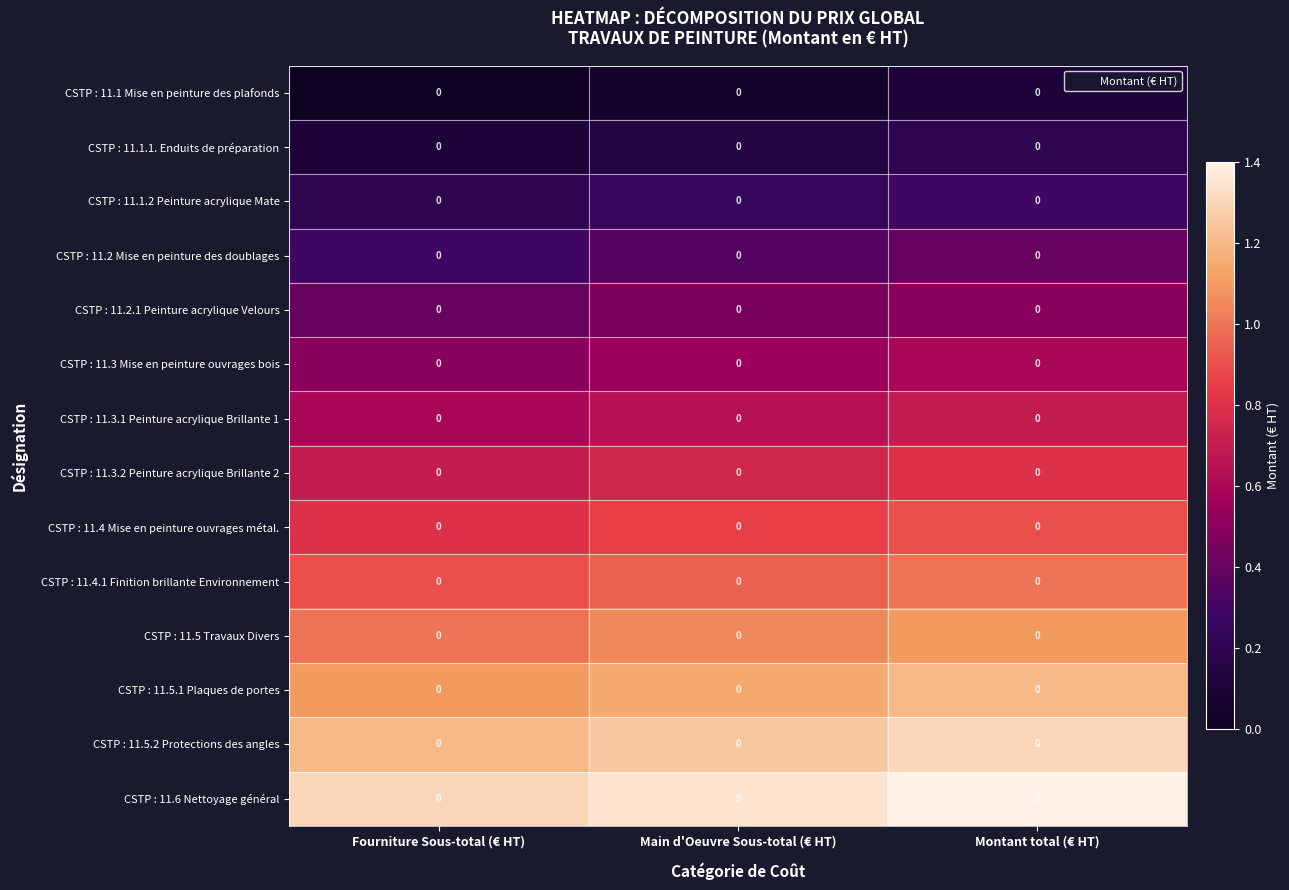

What is the total value across all series at Fourniture Sous-total (€ HT)?

9.1